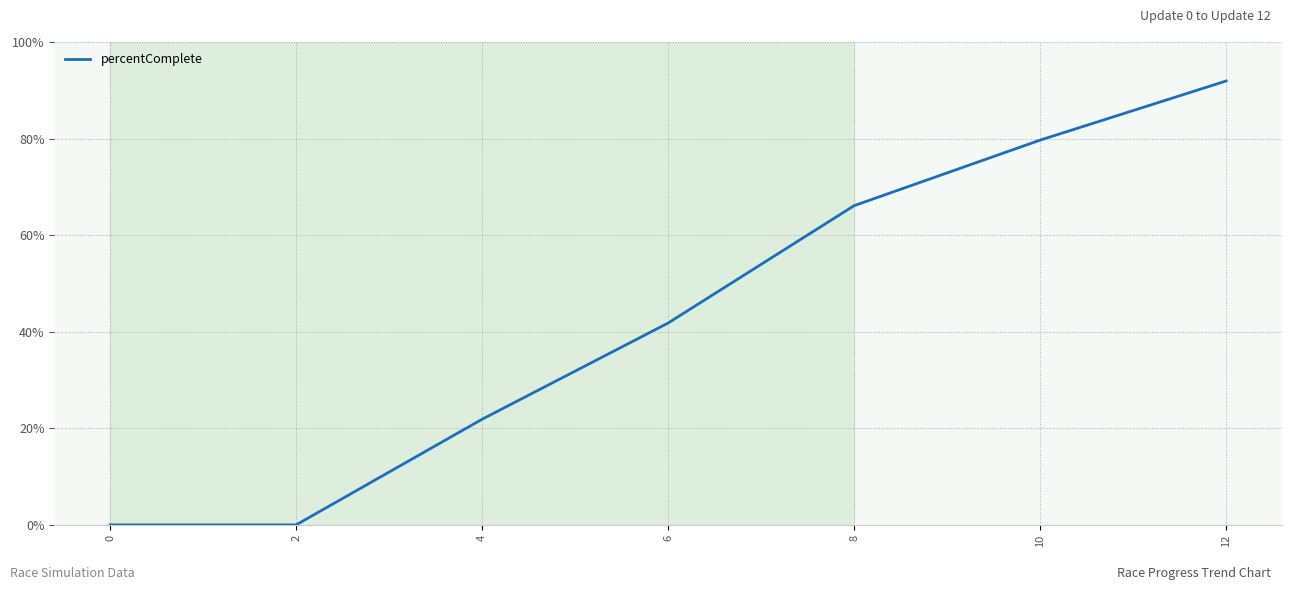

Reading right to left, transcribe all the data shown in this chart.

12=91.9	10=79.7	8=66.1	6=41.8	4=21.9	2=0.0	0=0.0